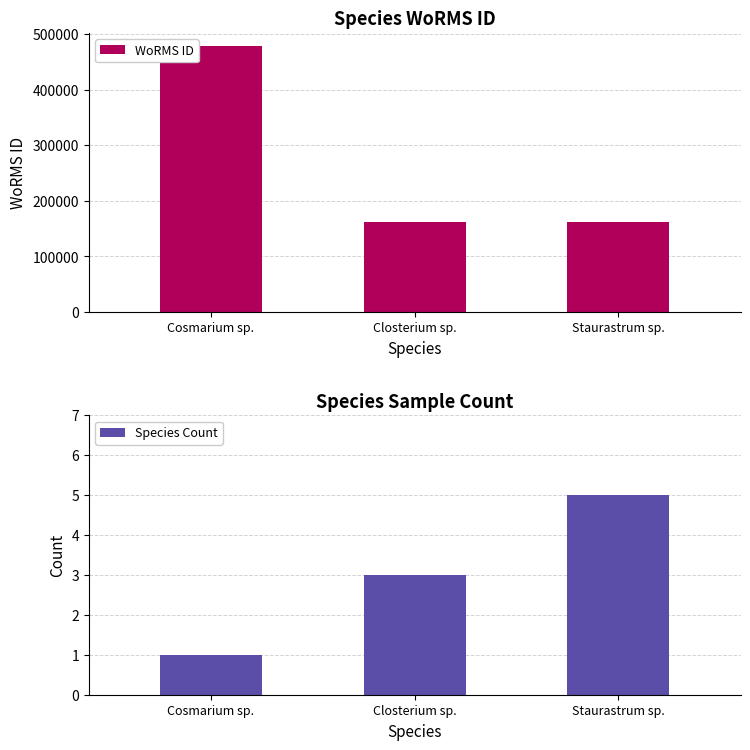

Which category has the highest value in the WoRMS ID series?

Cosmarium sp.